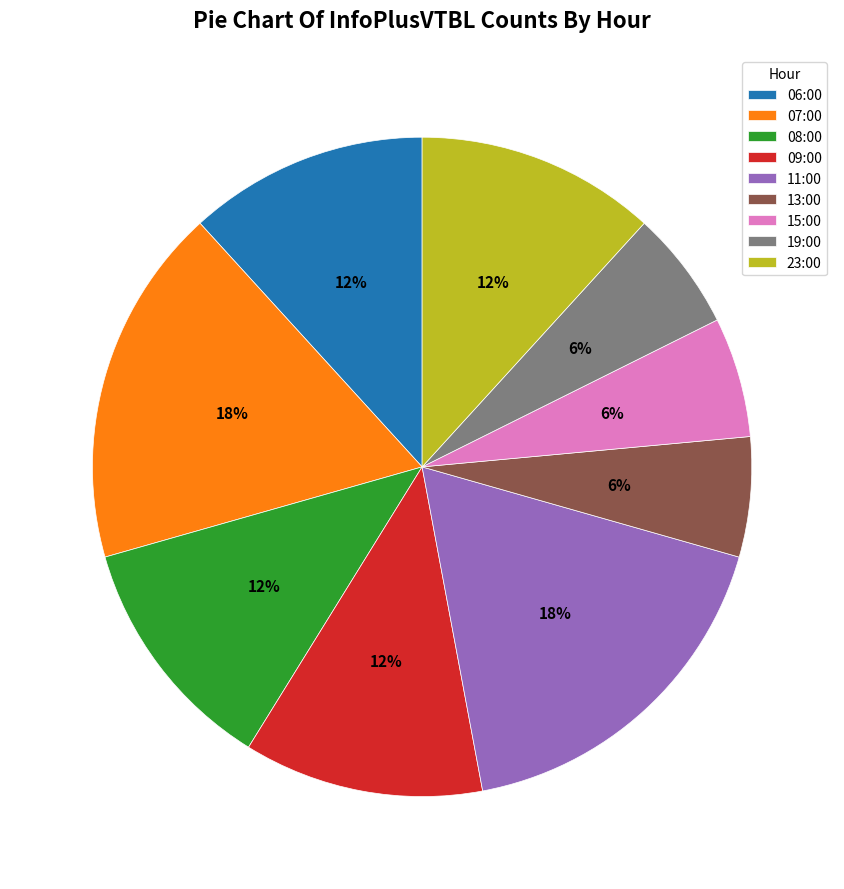

Do 23:00 and 15:00 together represent more than half of the pie?

No